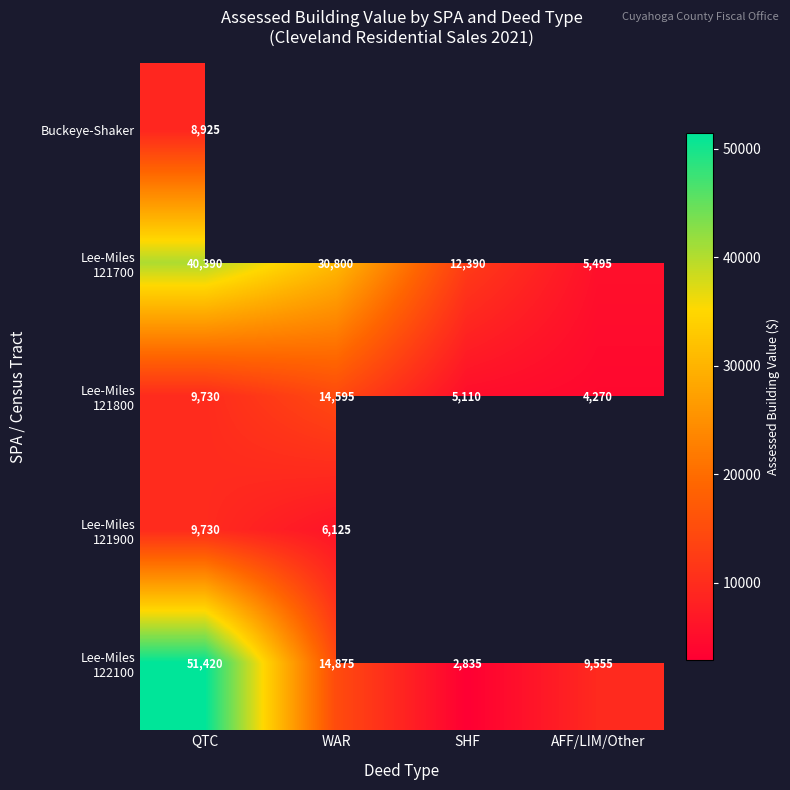

True or false: Buckeye-Shaker has a value of 15450 at QTC.

False